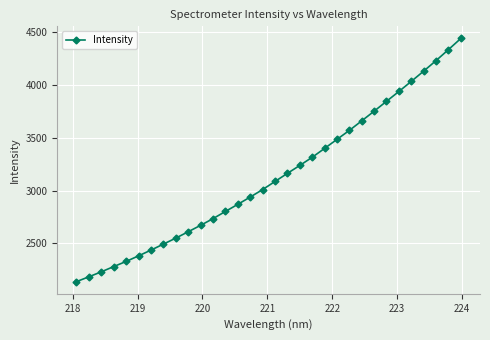

What is the smallest value displayed?

2137.0